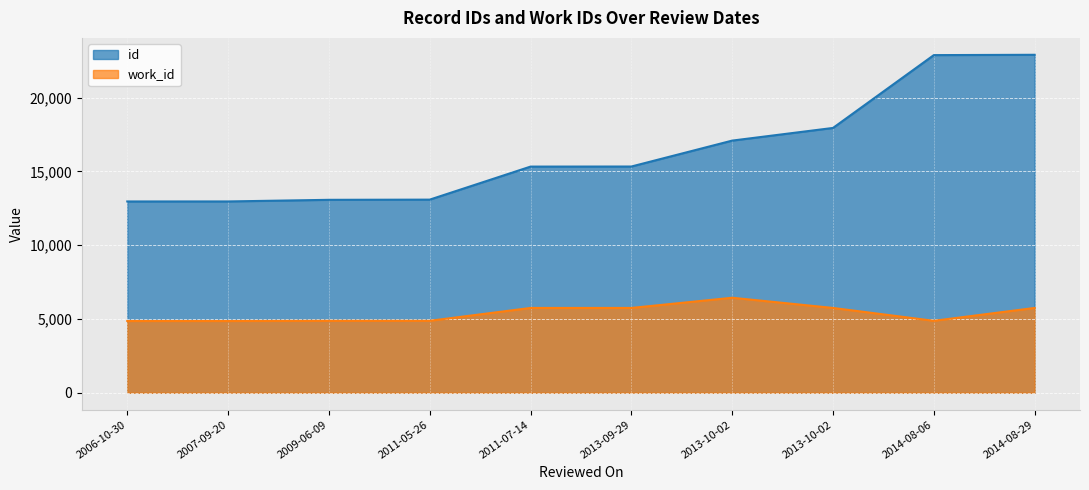

What is the total value across all series at 2011-07-14?

21082